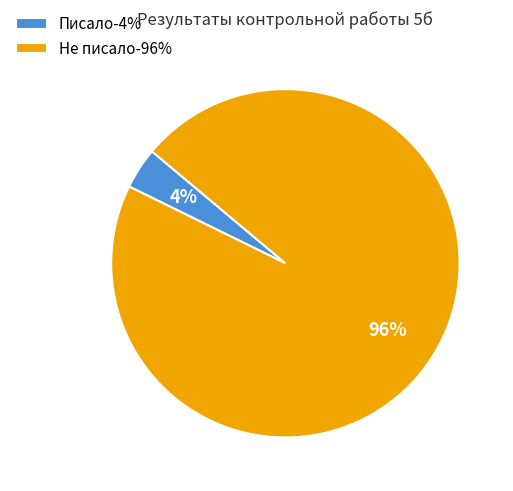

Is it true that Не писало is 96% of the pie?

True